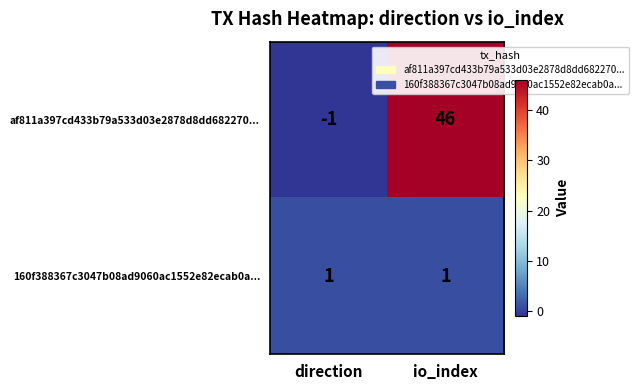

Reading right to left, what are all the values shown in this chart?

af811a397cd433b79a533d03e2878d8dd682270...: io_index=46	direction=-1
160f388367c3047b08ad9060ac1552e82ecab0a...: io_index=1	direction=1